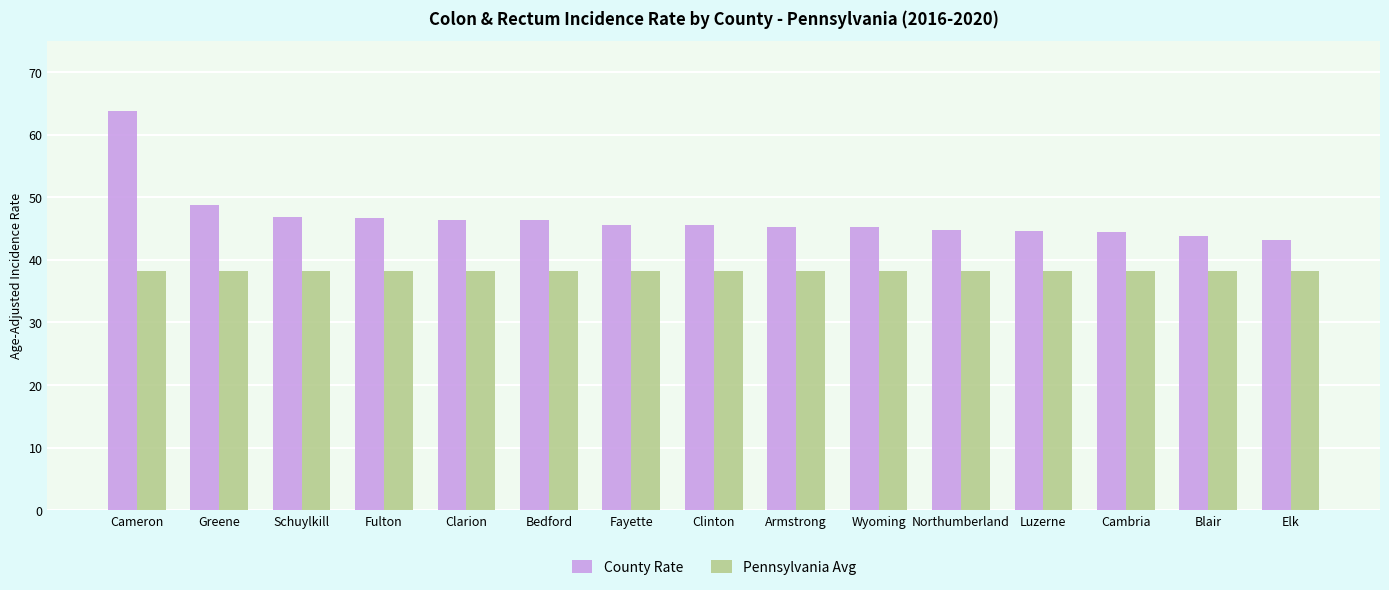

What value does the County Rate series have at Luzerne?

44.6